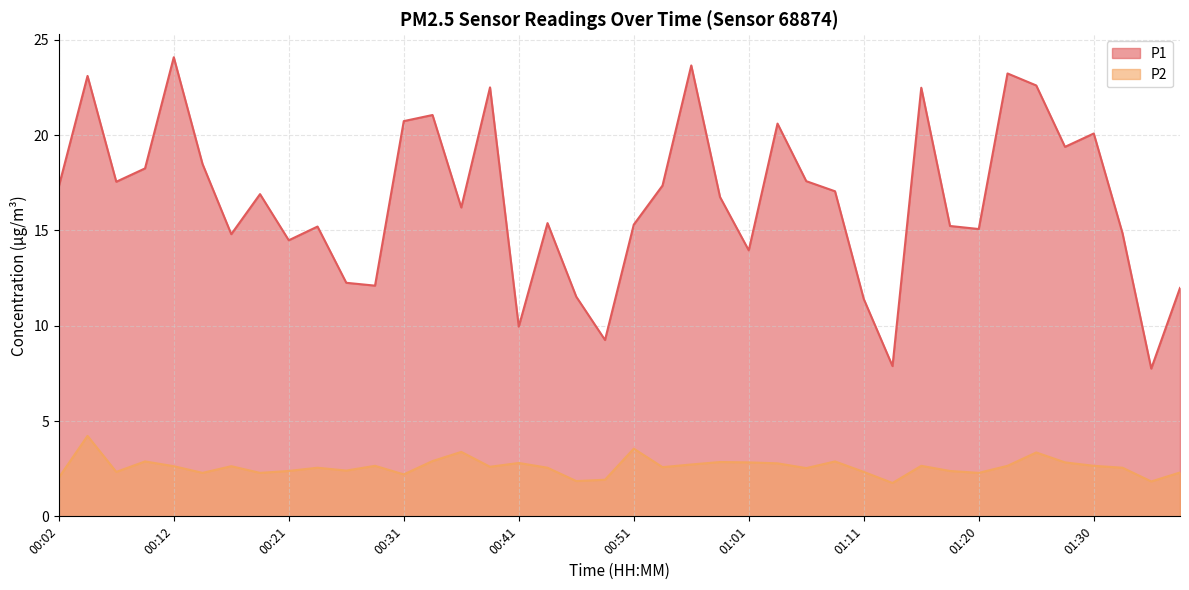

At which category is the sum across all series the highest?

00:04